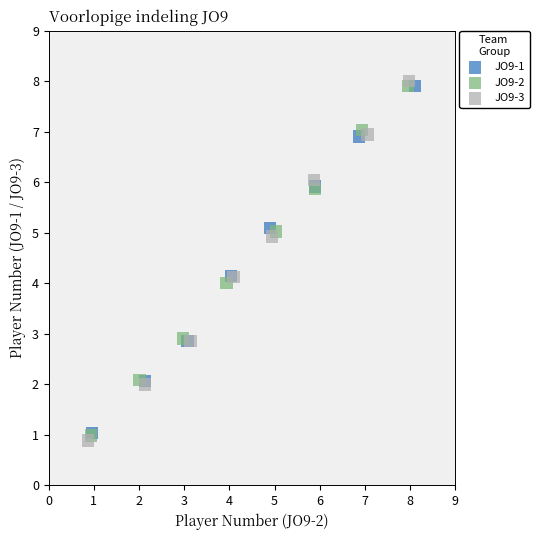

Which series has the widest spread of Y values?

JO9-3